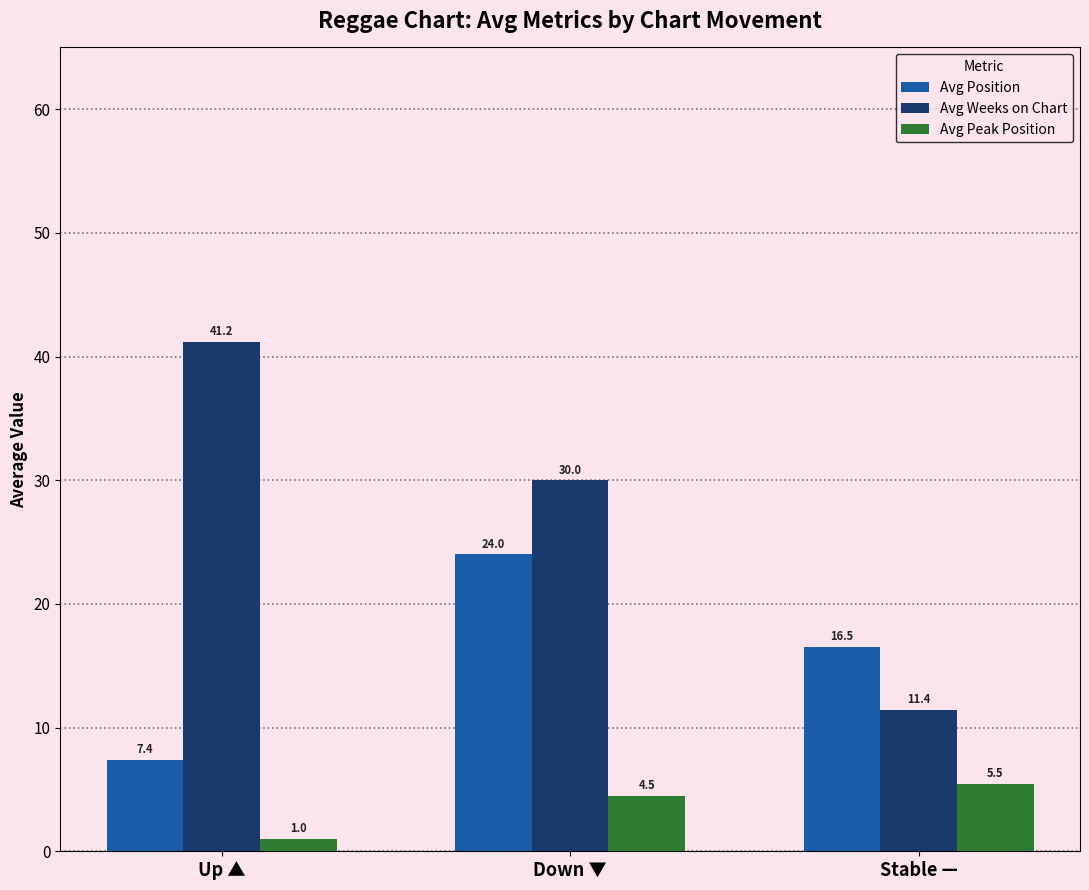

How many Avg Peak Position values are between 1 and 5?

2